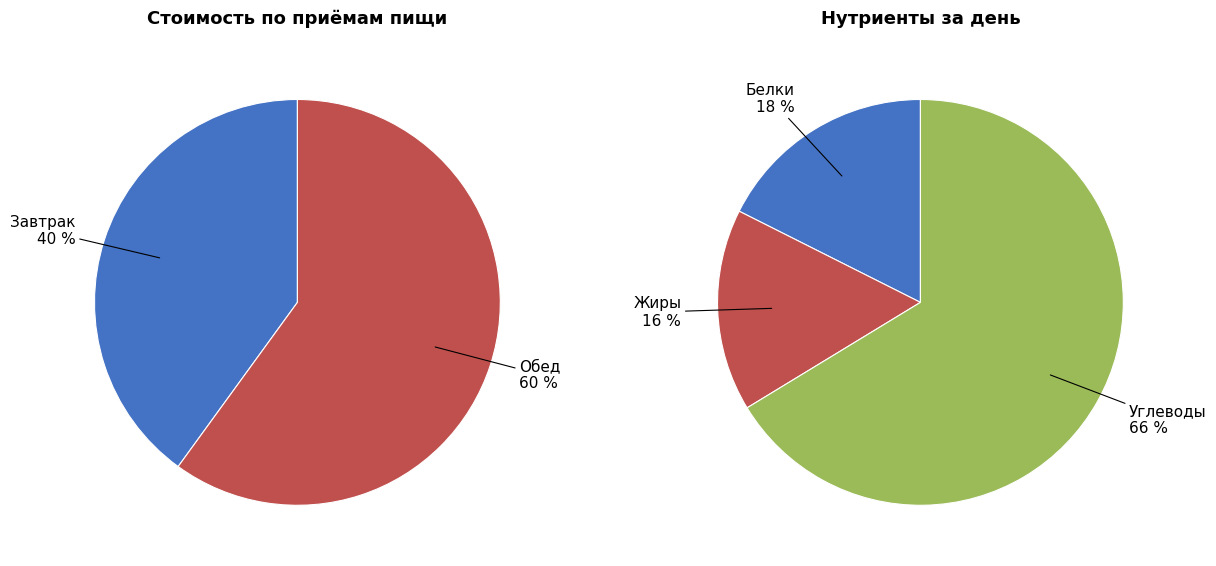

How many slices are in this pie chart?

2